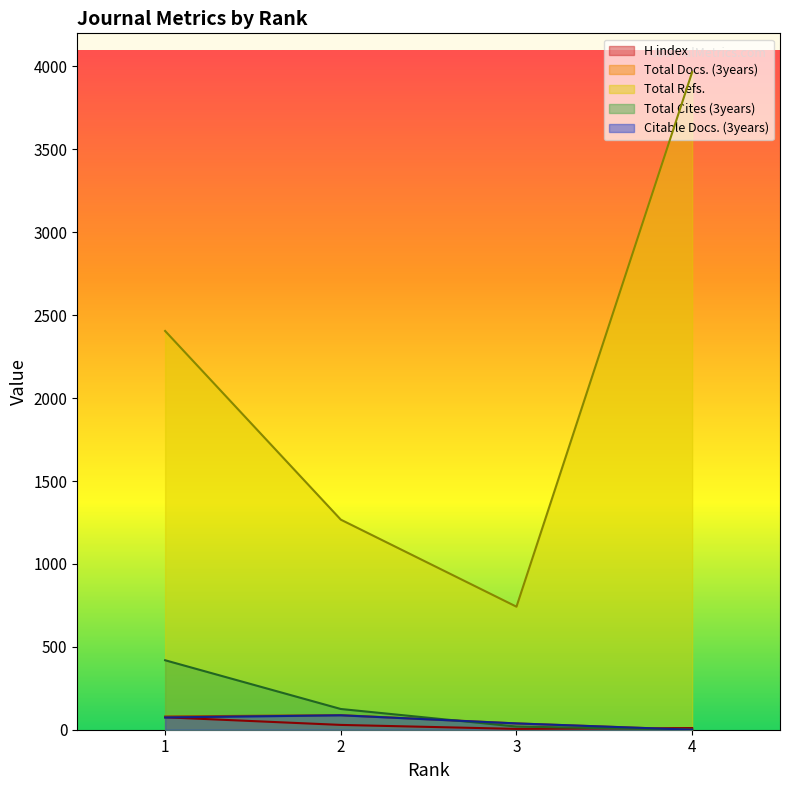

What is the difference between the Total Docs. (3years) values at 1 and 3?

42